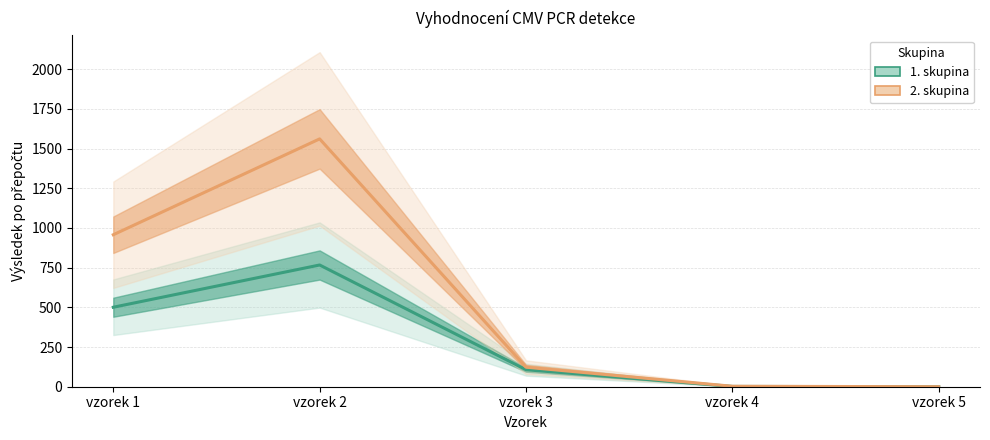

List the series in order of their peak value, lowest first.

1. skupina, 2. skupina